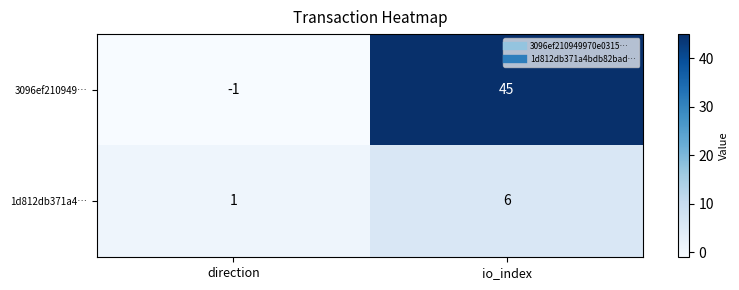

Count the number of categories in the chart.

2